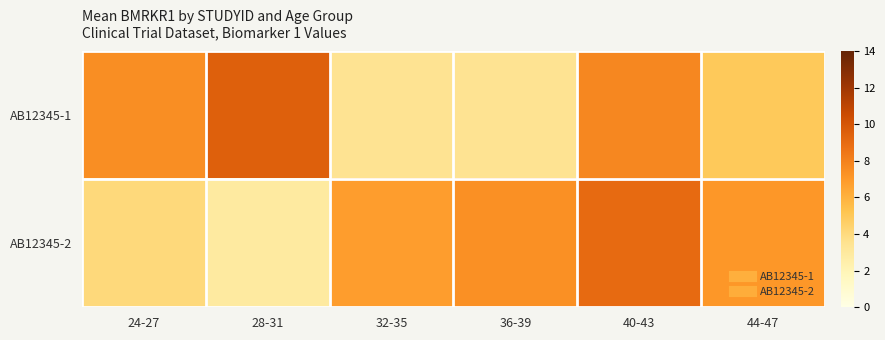

List the series in order of their peak value, highest first.

AB12345-1, AB12345-2